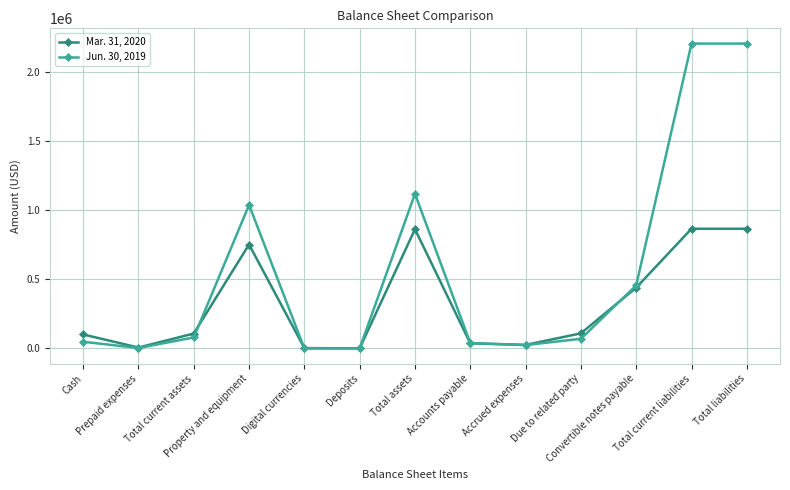

Does the chart display data point markers on the line(s)?

Yes